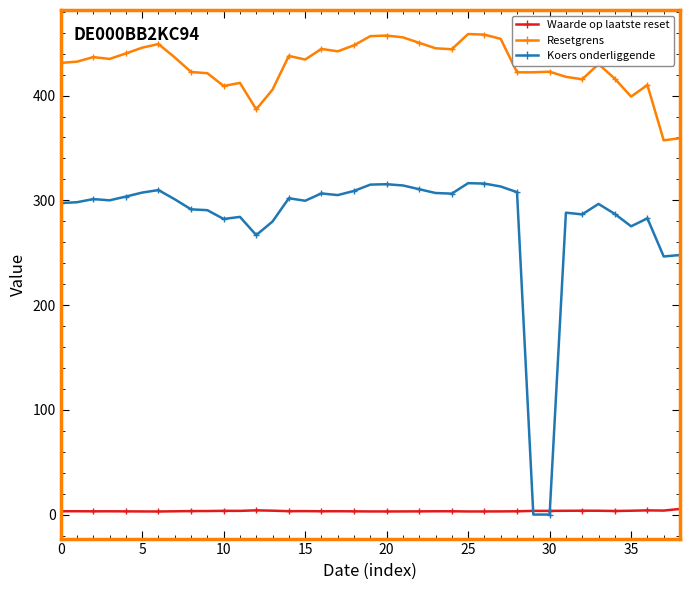

Rank the series by their maximum value, from highest to lowest.

Resetgrens, Koers onderliggende, Waarde op laatste reset